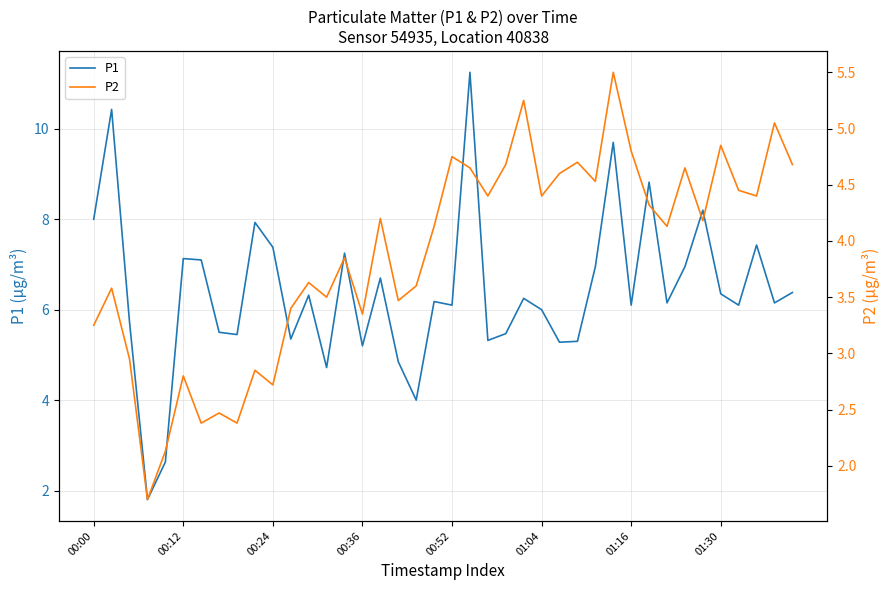

What is the value of the P2 point at the 14th from the left?

3.5